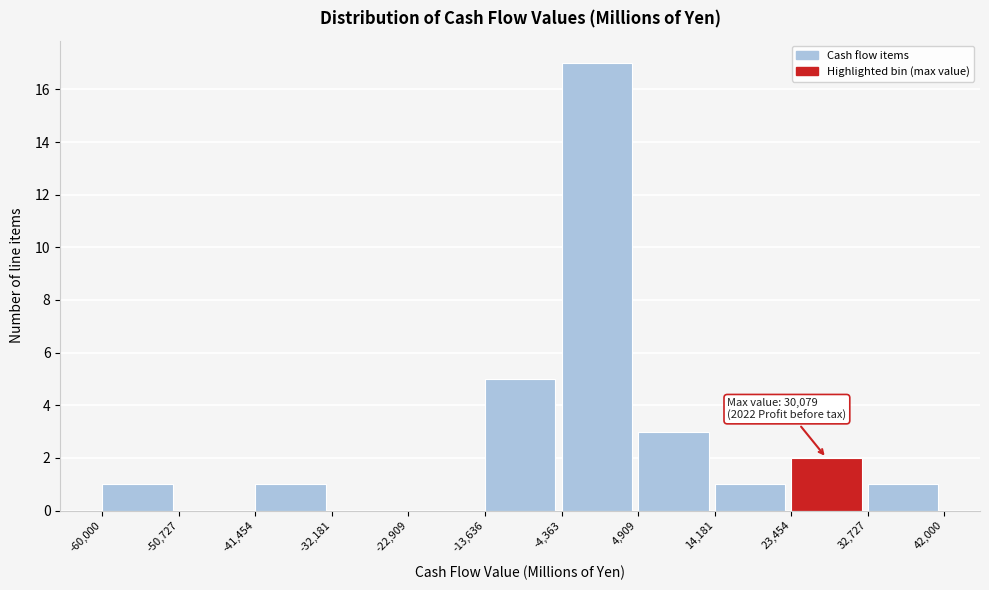

Over which range of the x-axis is the bar tallest?

-4,363 to 4,909